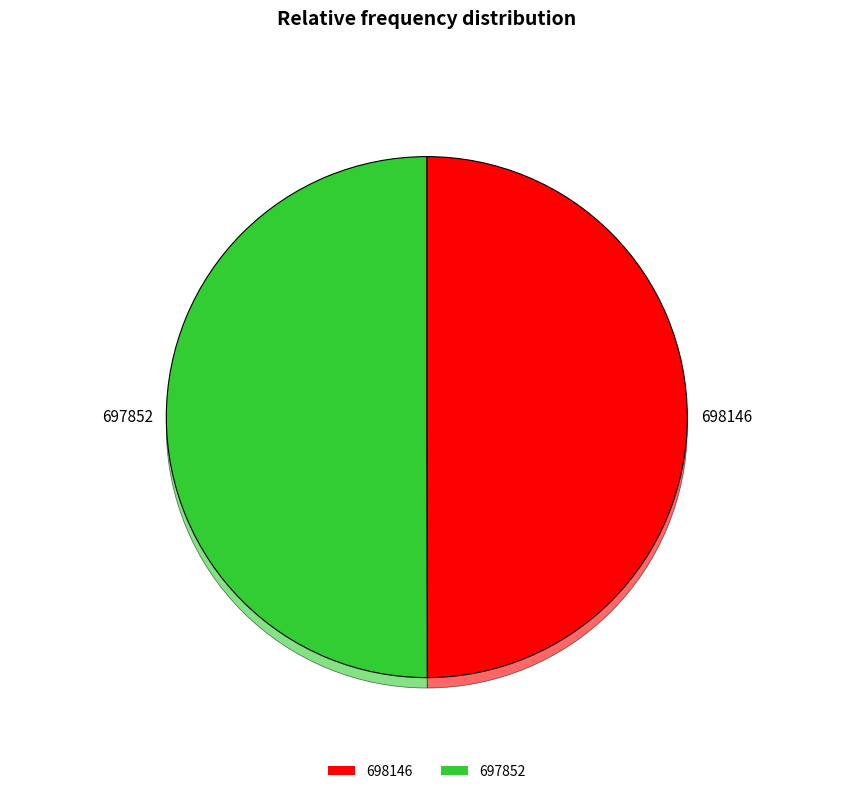

How many slices are in this pie chart?

2